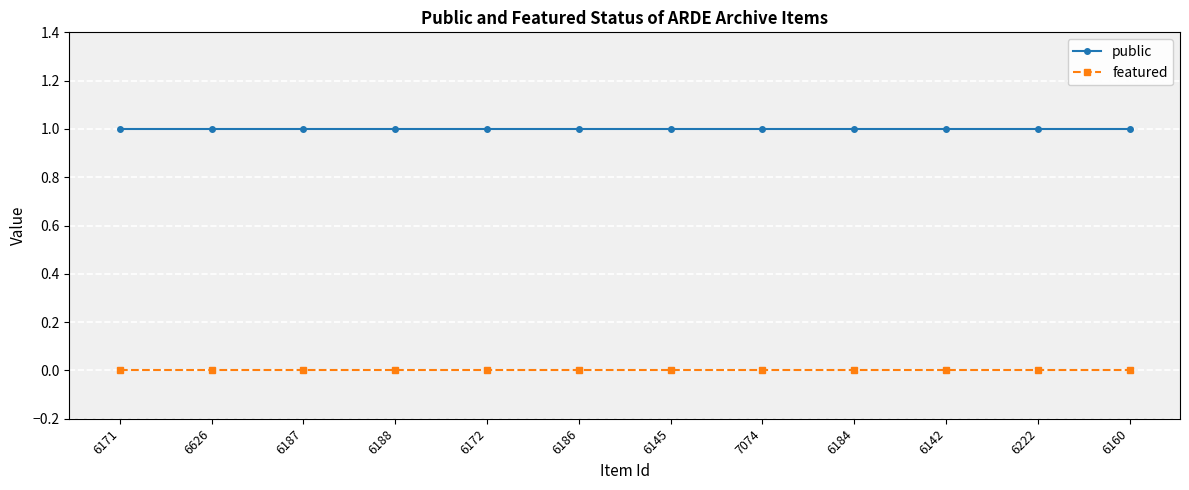

At 6172, list the series in order from largest to smallest.

public, featured